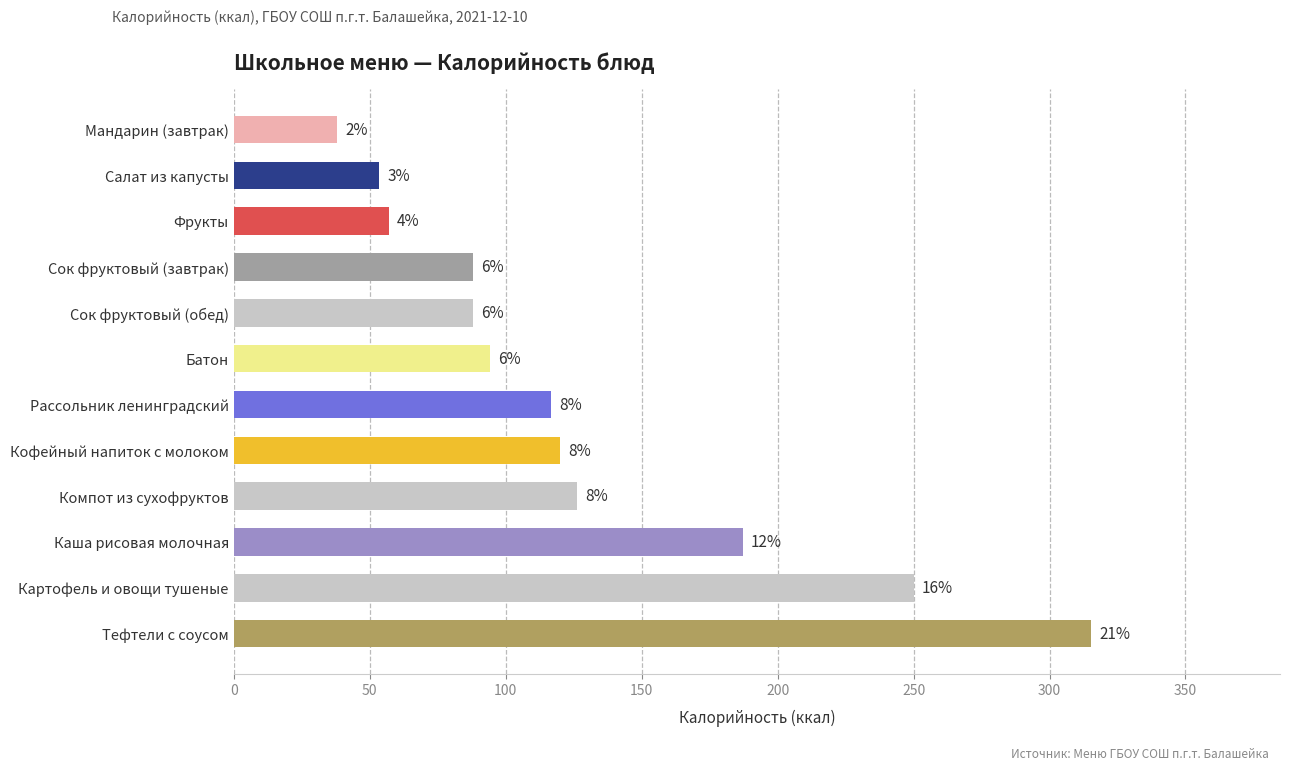

Does the chart contain any negative values?

No